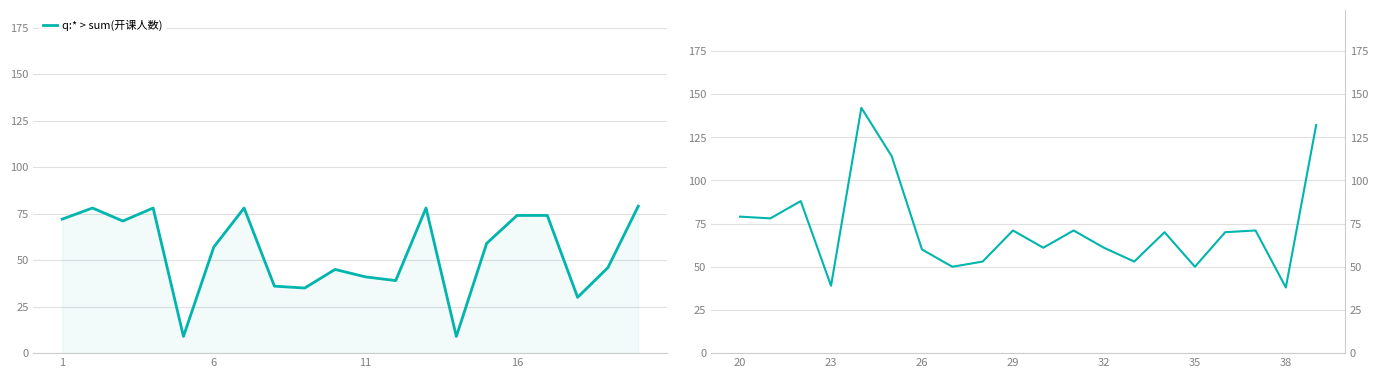

The q:* > sum(开课人数) series shows 82 at 6. True or false?

False